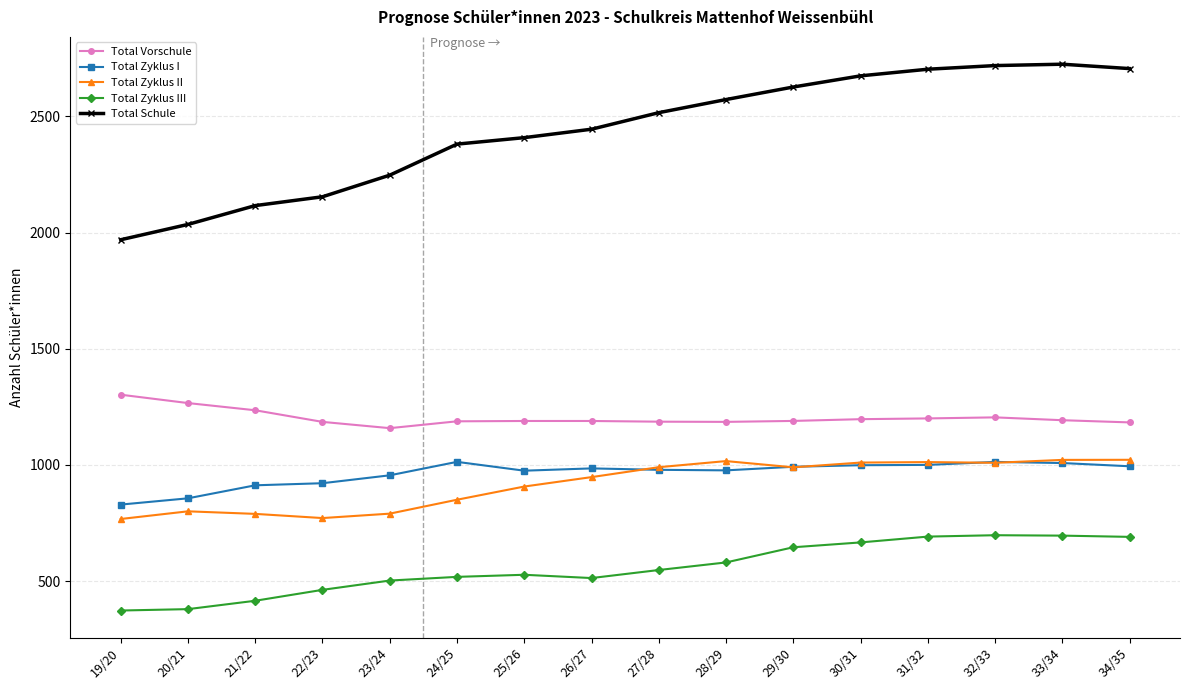

Which category has the lowest value in the Total Schule series?

19/20